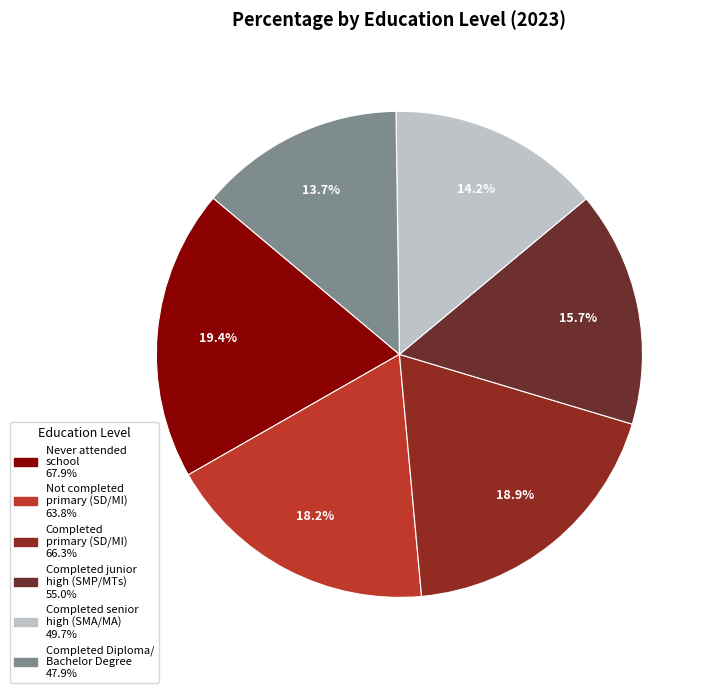

Which category has the biggest portion of the pie?

Never attended school